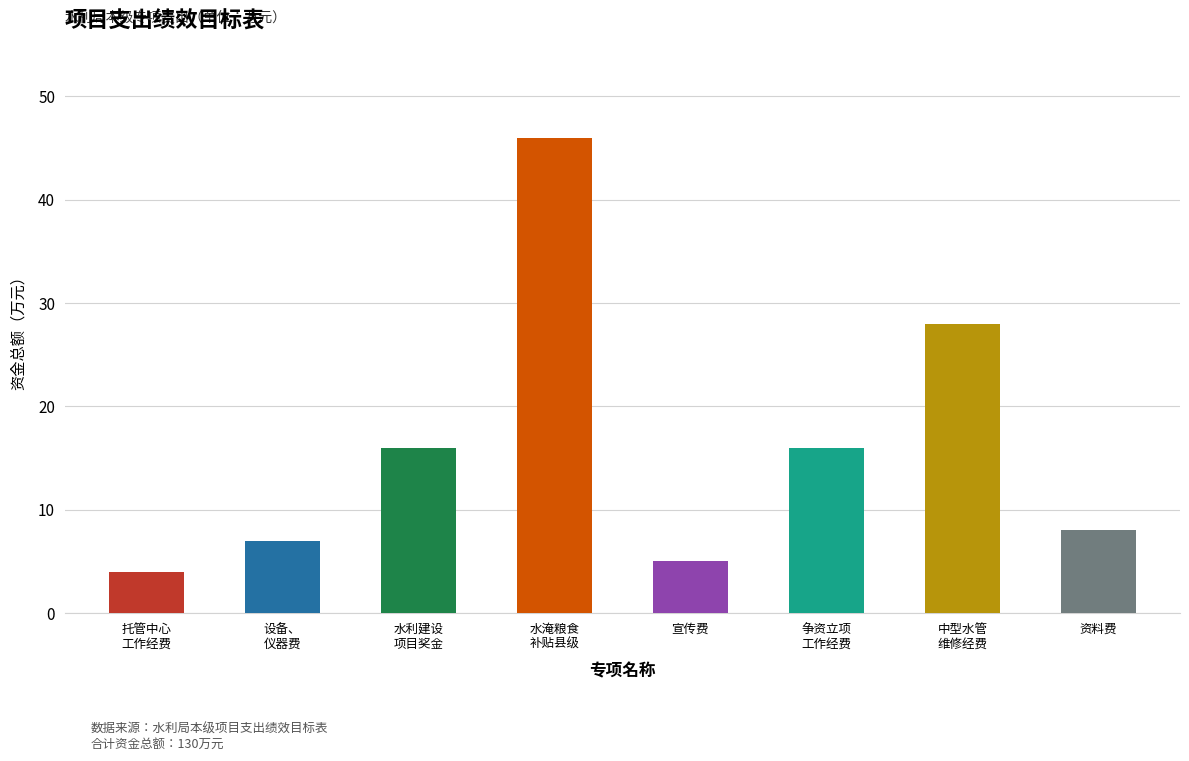

What is the change in value from 托管中心
工作经费 to 宣传费?

+1